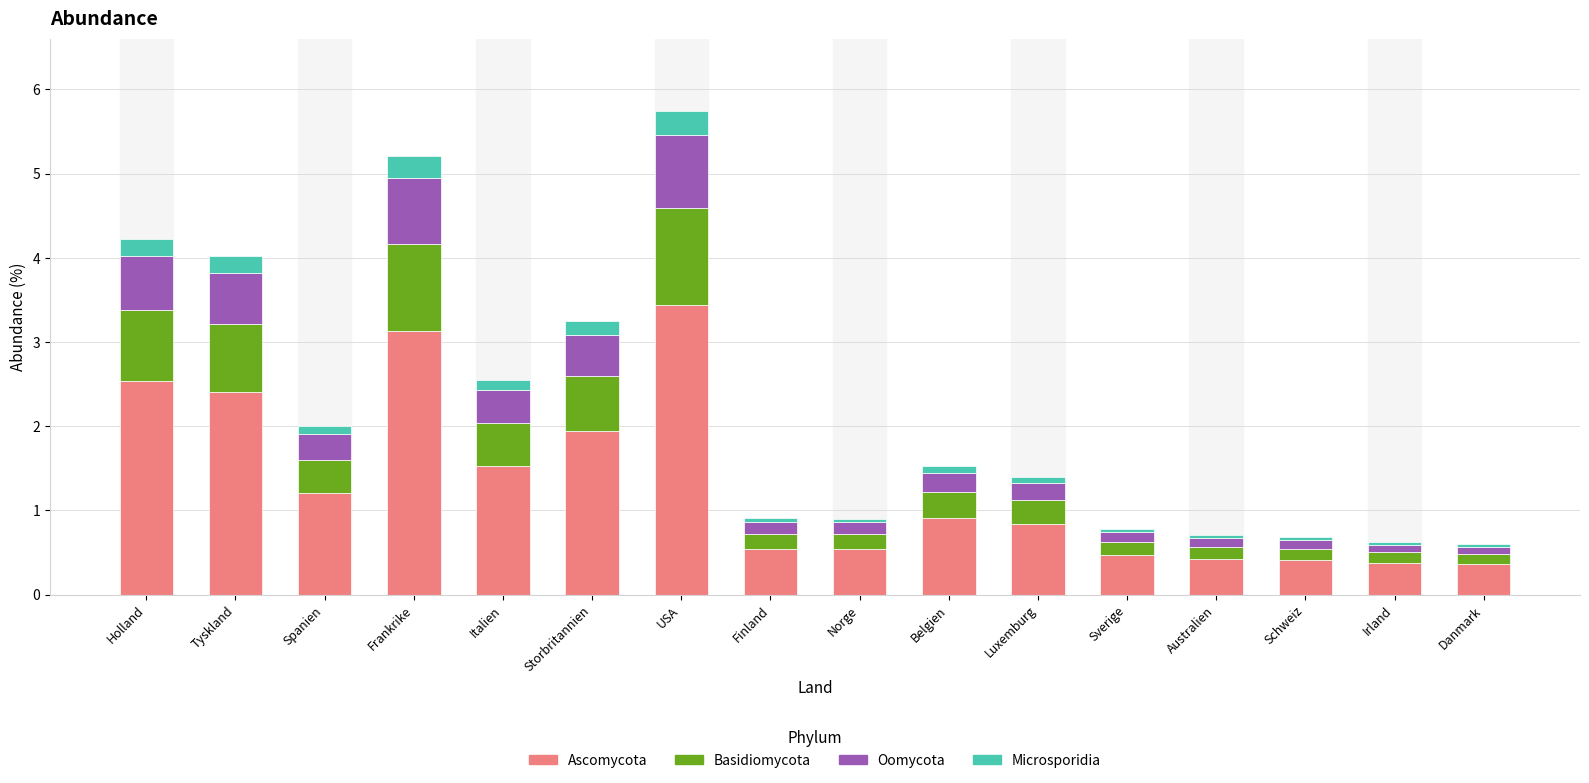

What is the average value of the Ascomycota series?

1.3